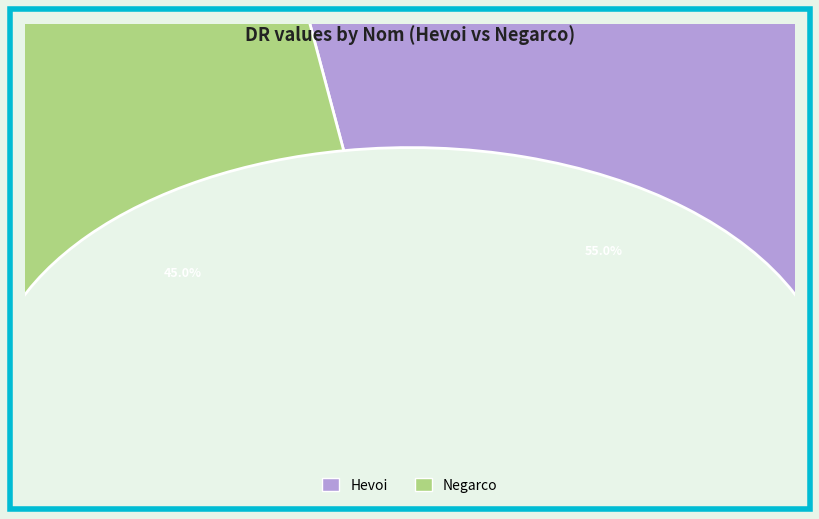

What percentage do Negarco and Hevoi together represent?

100.0%